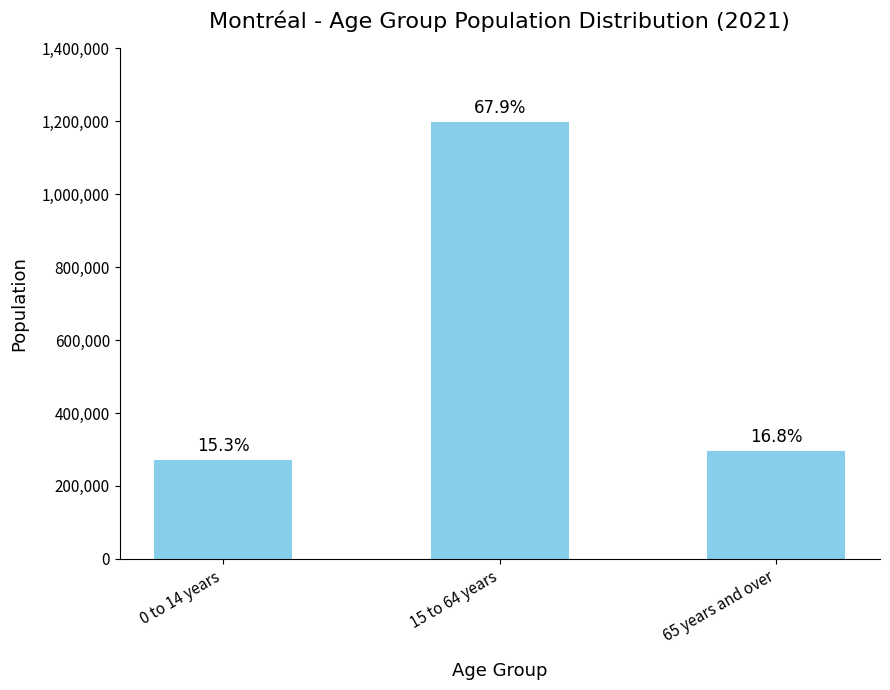

The value at 0 to 14 years is 270430. True or false?

True